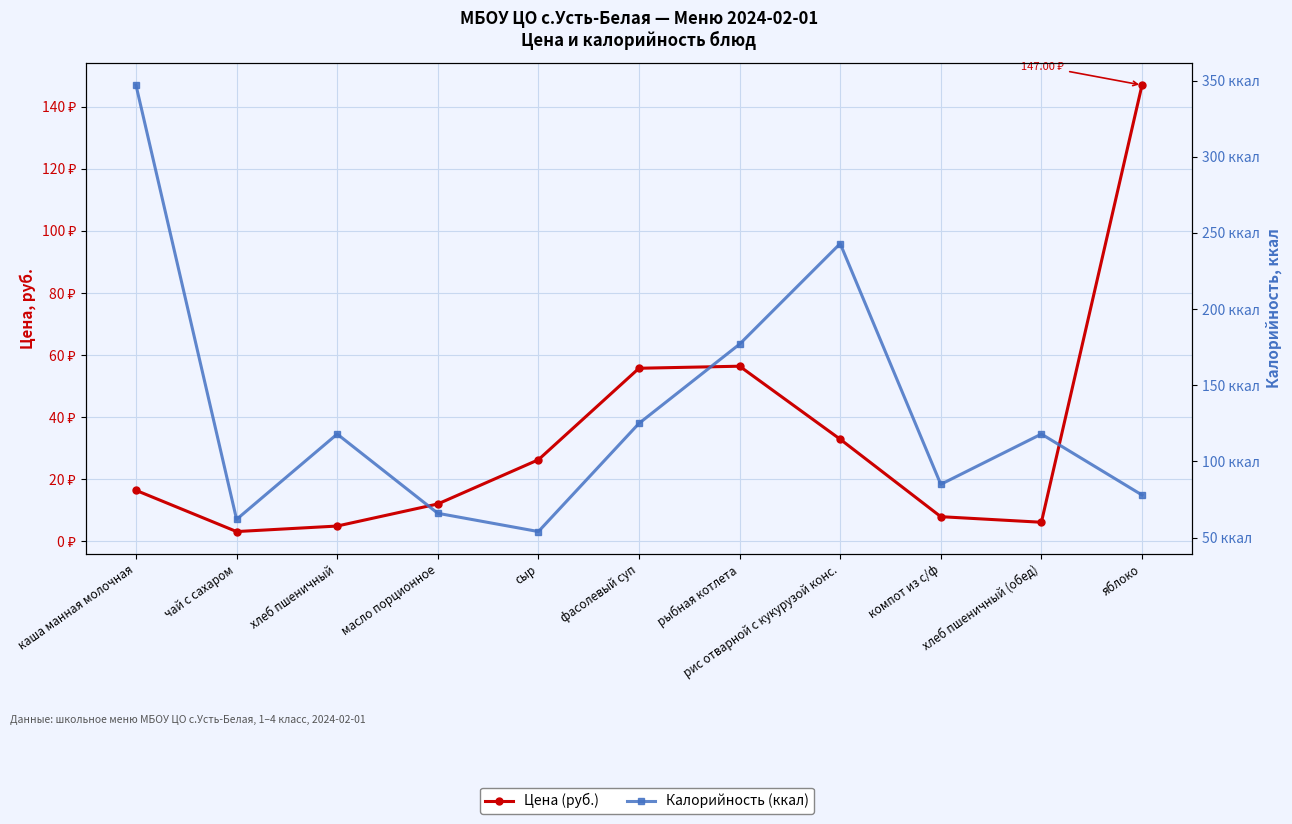

At which label does Цена (руб.) first exceed 16?

каша манная молочная